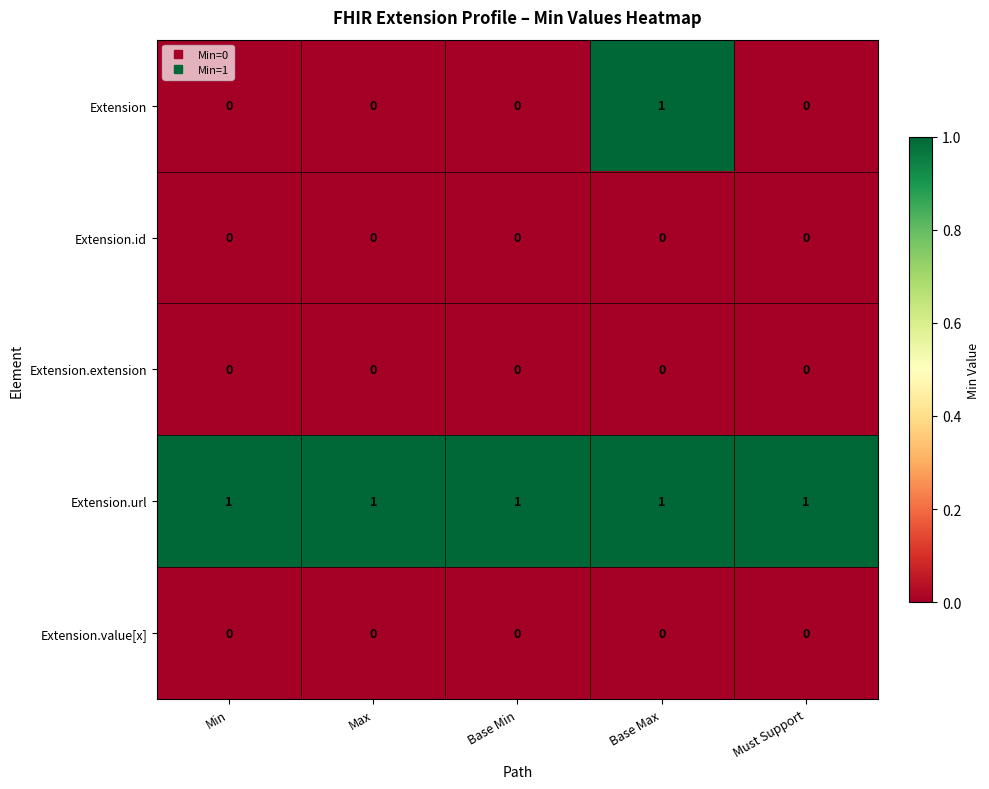

Which series has the widest spread of values?

Extension